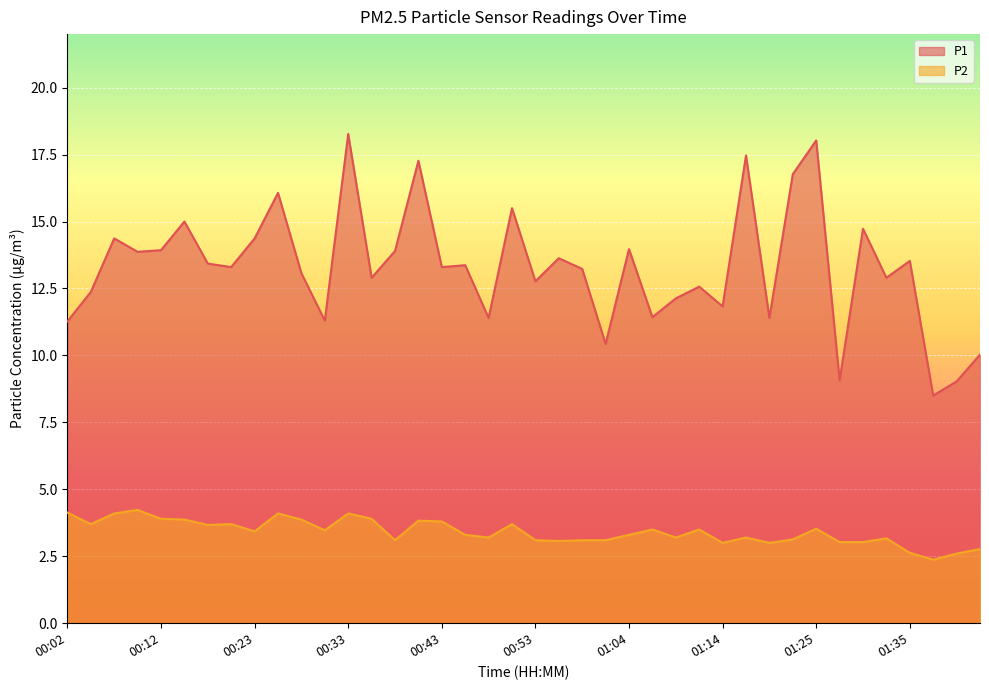

Which has a higher value, 01:38 or 01:27?

01:27